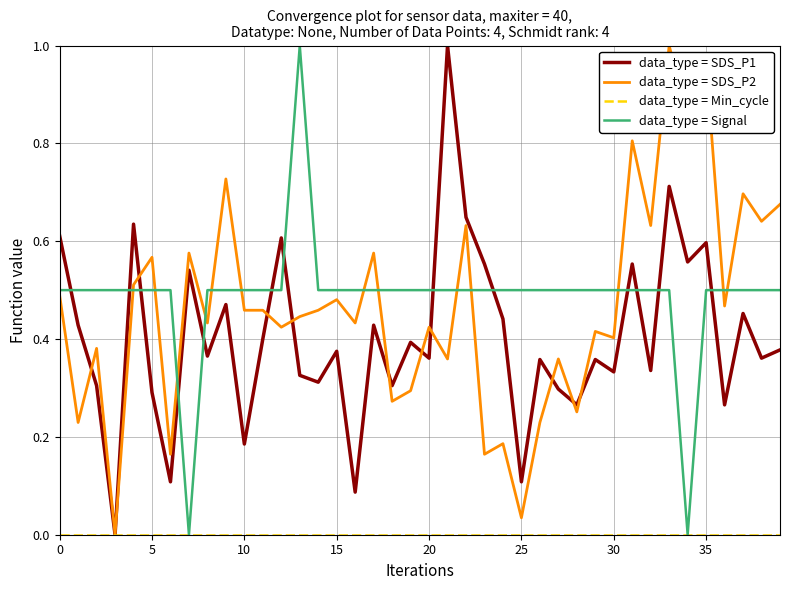

Count the number of data series in this chart.

4